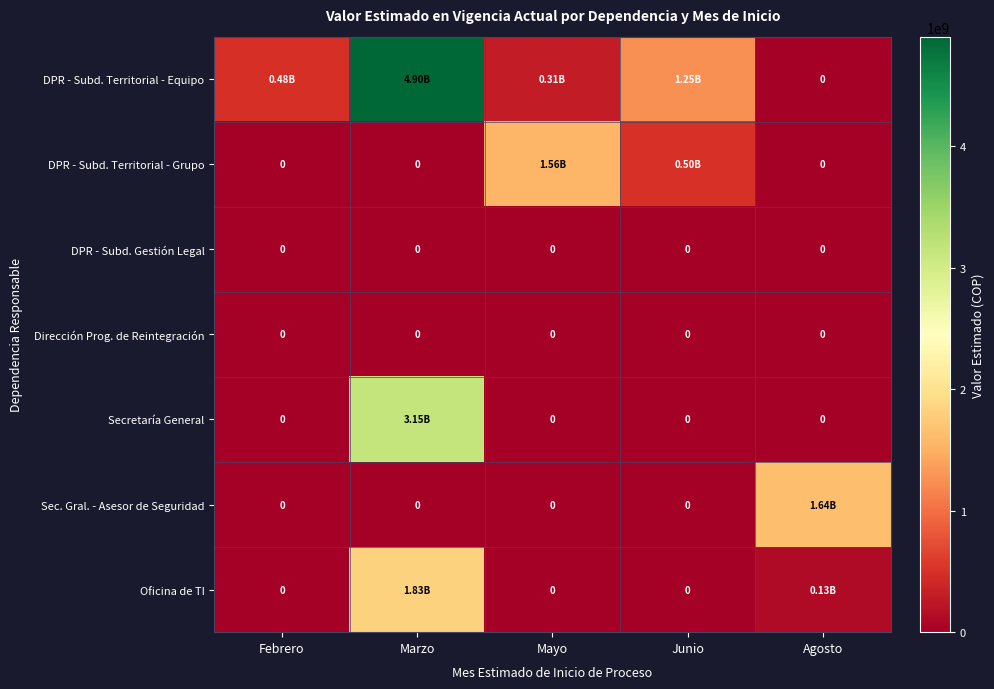

Rank the series by their maximum value, from highest to lowest.

DPR - Subd. Territorial - Equipo, Secretaría General, Oficina de TI, Sec. Gral. - Asesor de Seguridad, DPR - Subd. Territorial - Grupo, DPR - Subd. Gestión Legal, Dirección Prog. de Reintegración